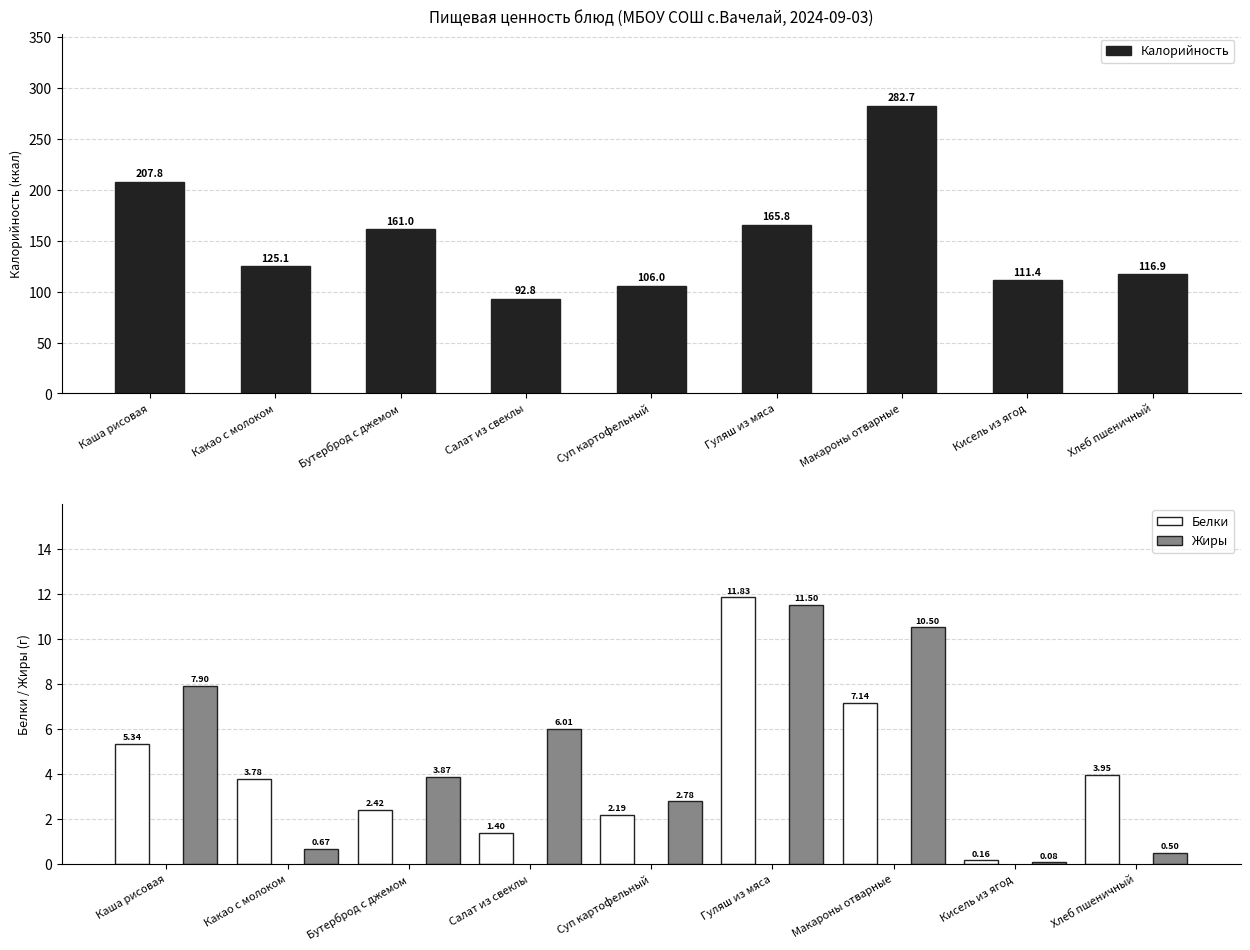

What is the maximum value for Калорийность?

282.7